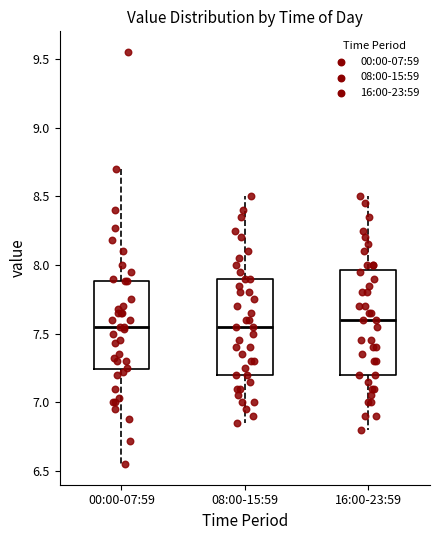

Comparing the boxes themselves (not the whiskers), which one is the tallest?

16:00-23:59